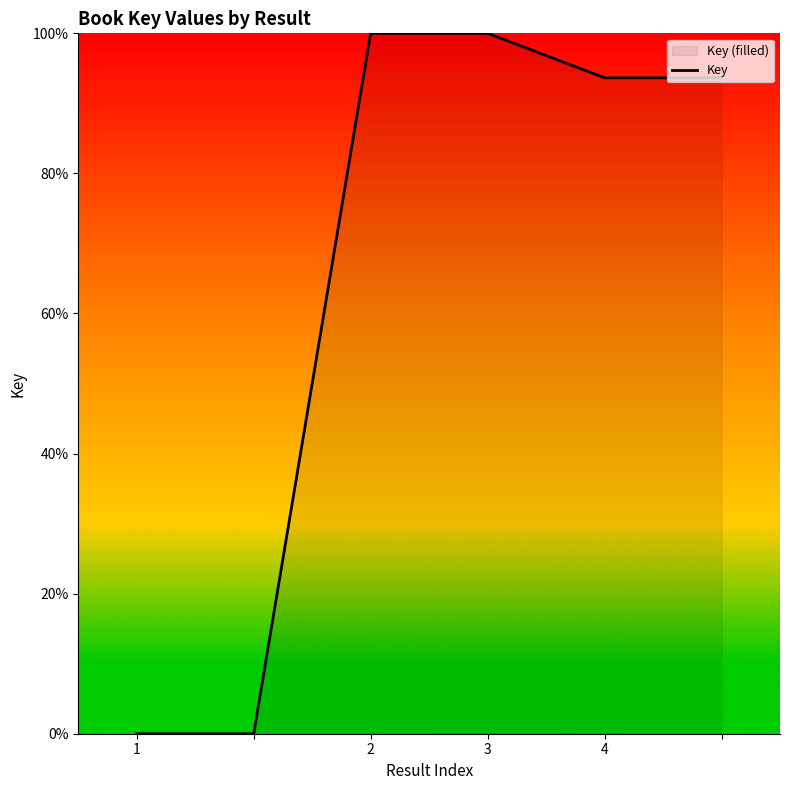

Count the number of values greater than 93.

4